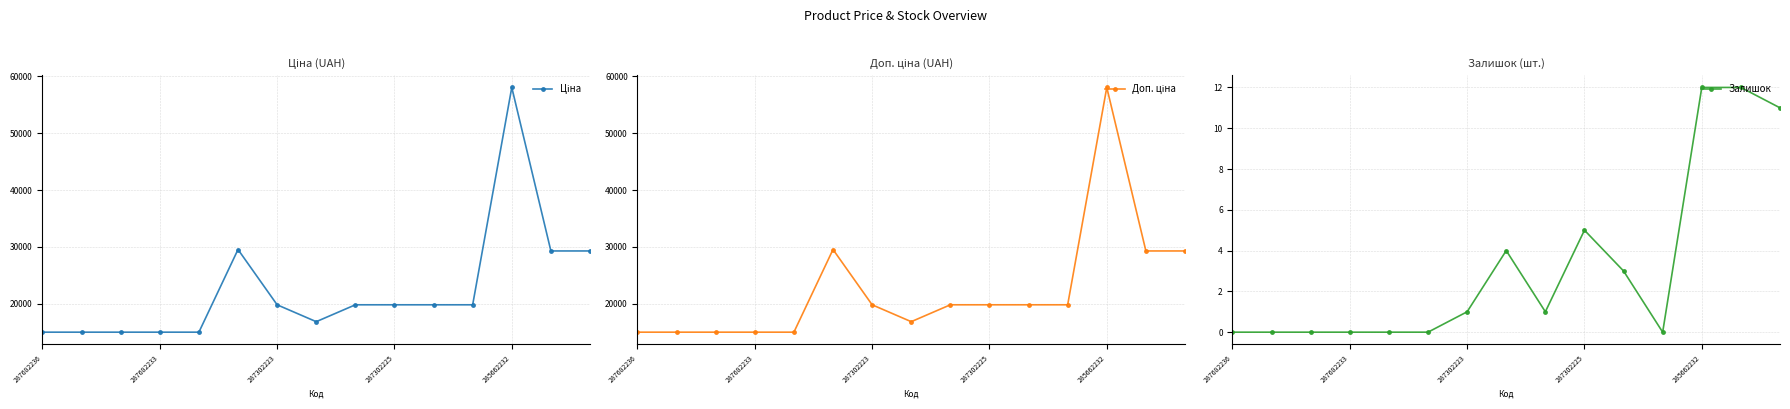

What are all the series names shown in the legend?

Ціна, Доп. ціна, Залишок